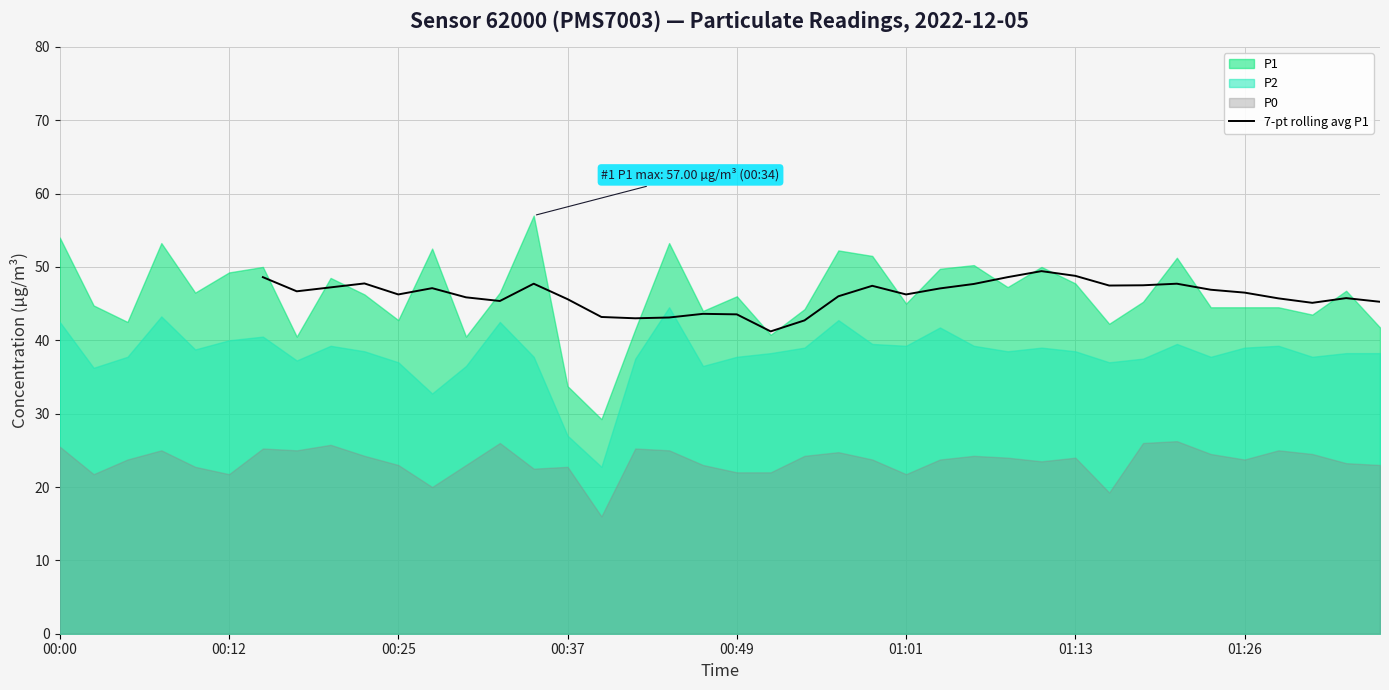

What is the change in value from 33 to 36?

-2.0